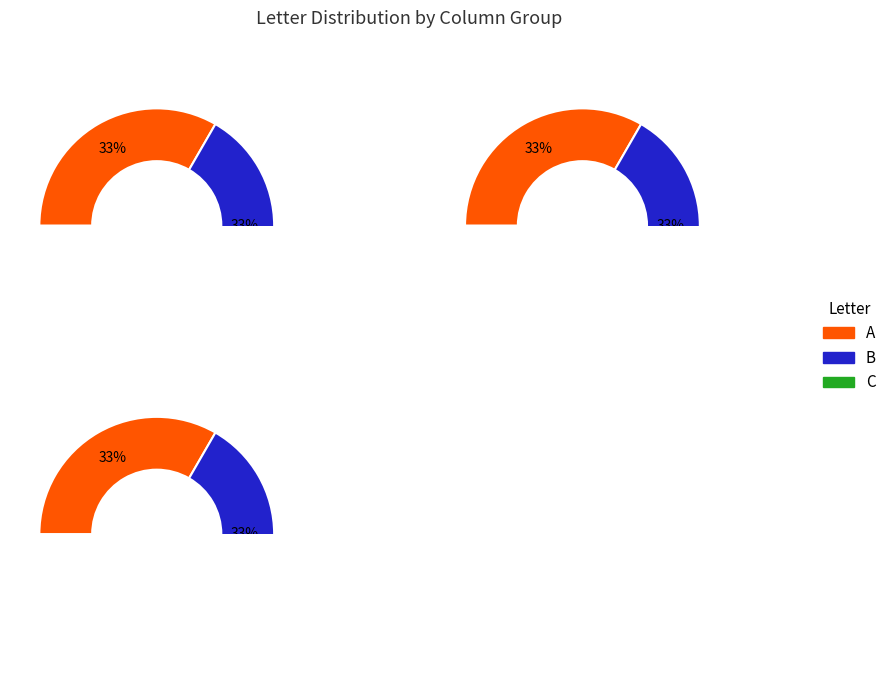

The D slice represents 29% of the pie. True or false?

False